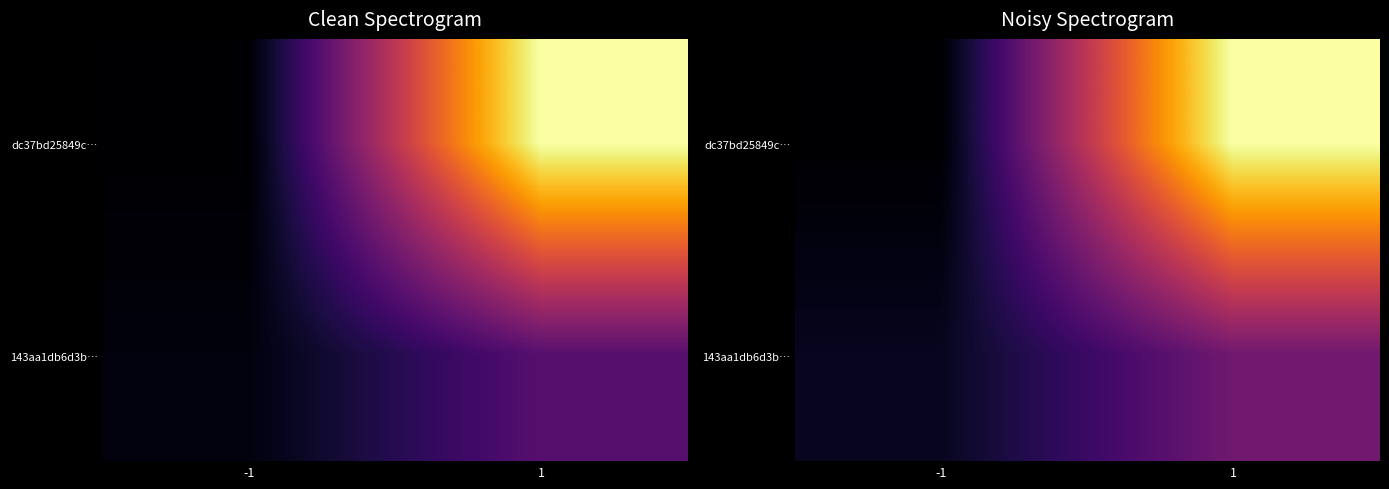

What is the total value across all series at 1?

102.5